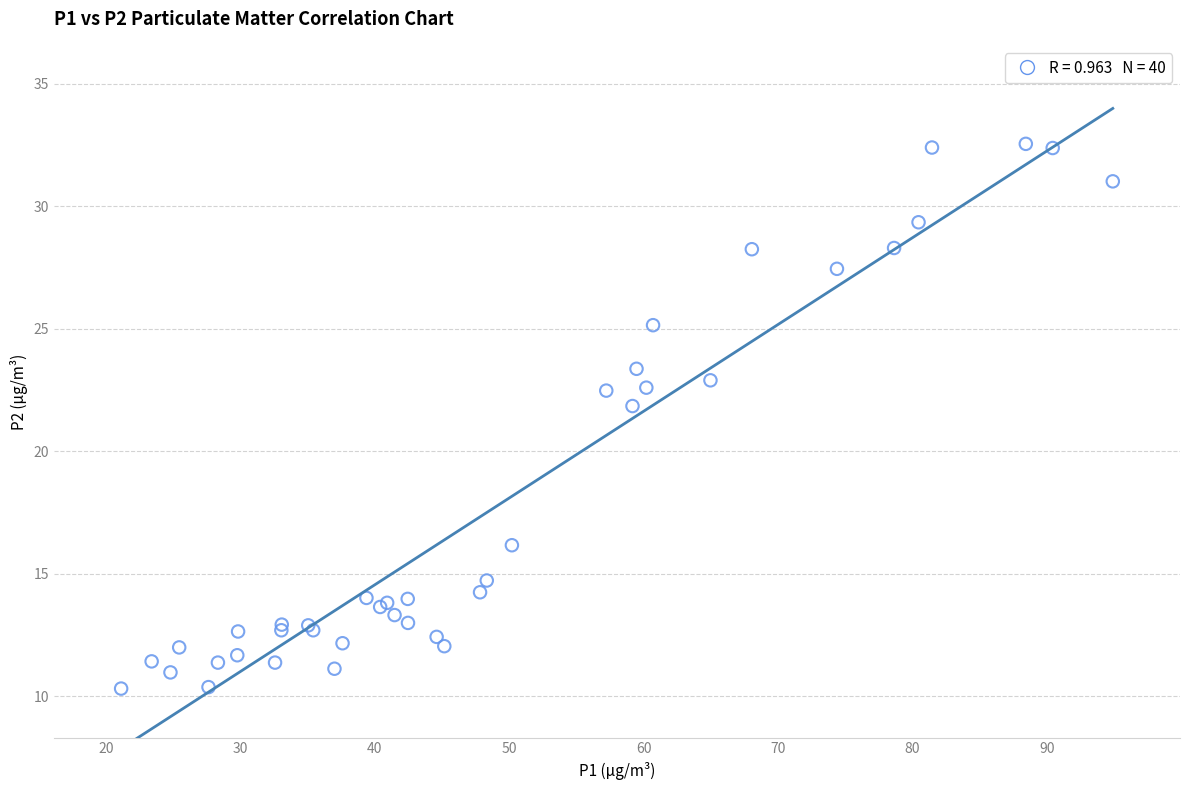

What Y value in the scatter plot is closest to 21?

21.9